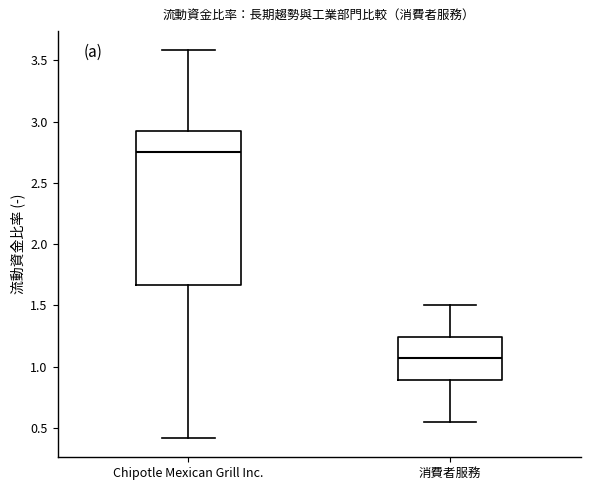

Which box's median line is the highest?

Chipotle Mexican Grill Inc.